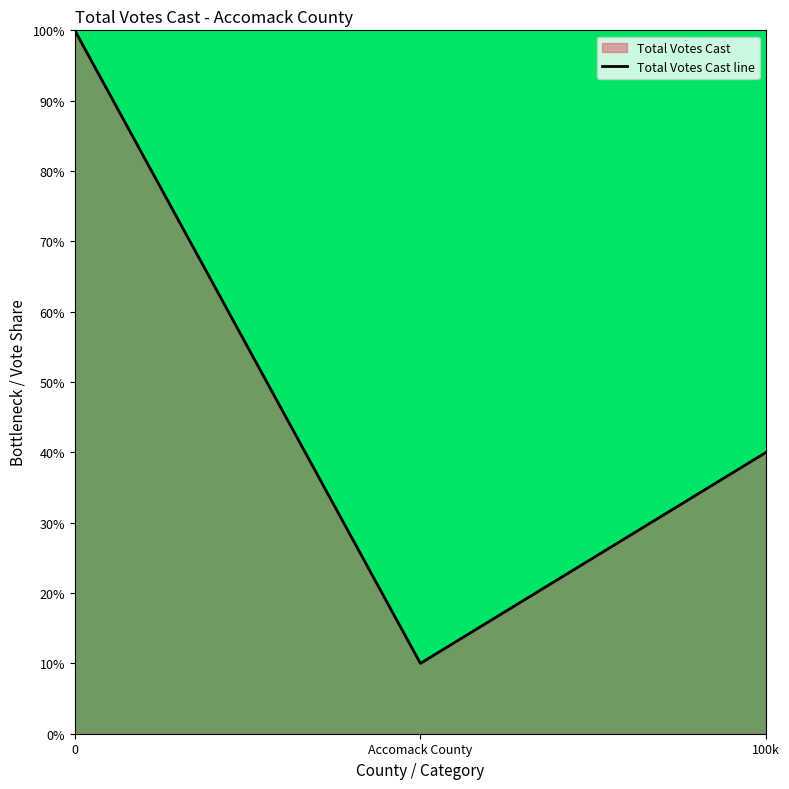

What is the difference between the values at Accomack County and 100k?

30